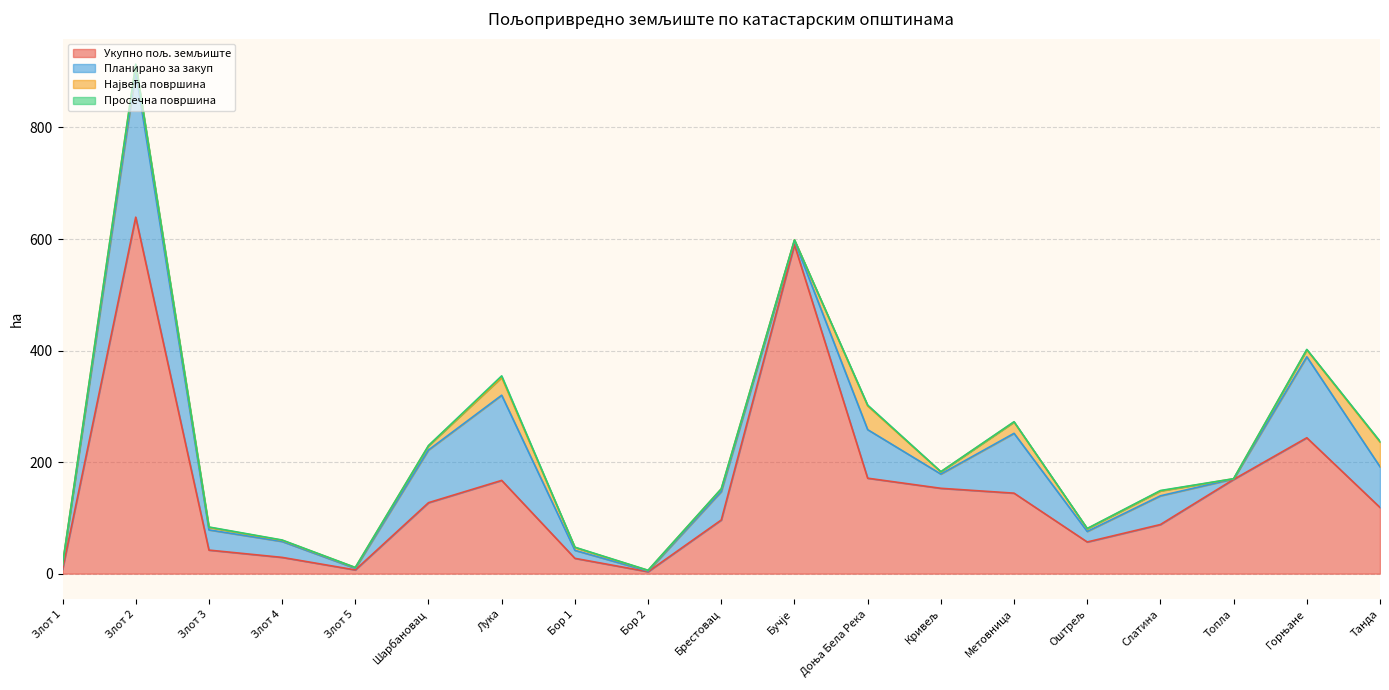

At how many categories does at least one series exceed 569?

2